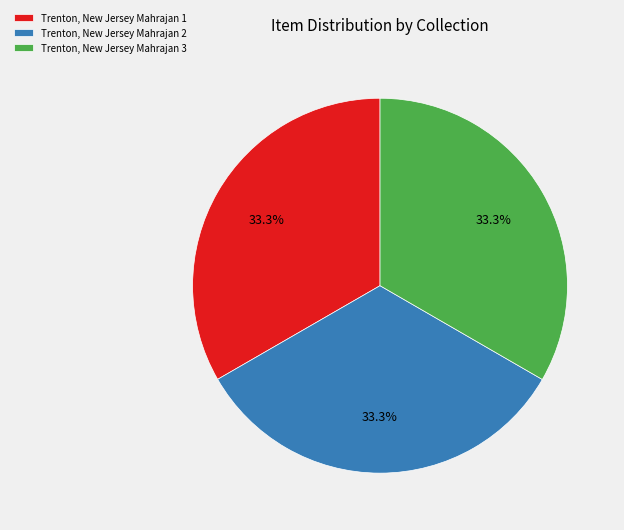

Approximately how many times larger is the value at Trenton, New Jersey Mahrajan 2 compared to Trenton, New Jersey Mahrajan 3?

1.0